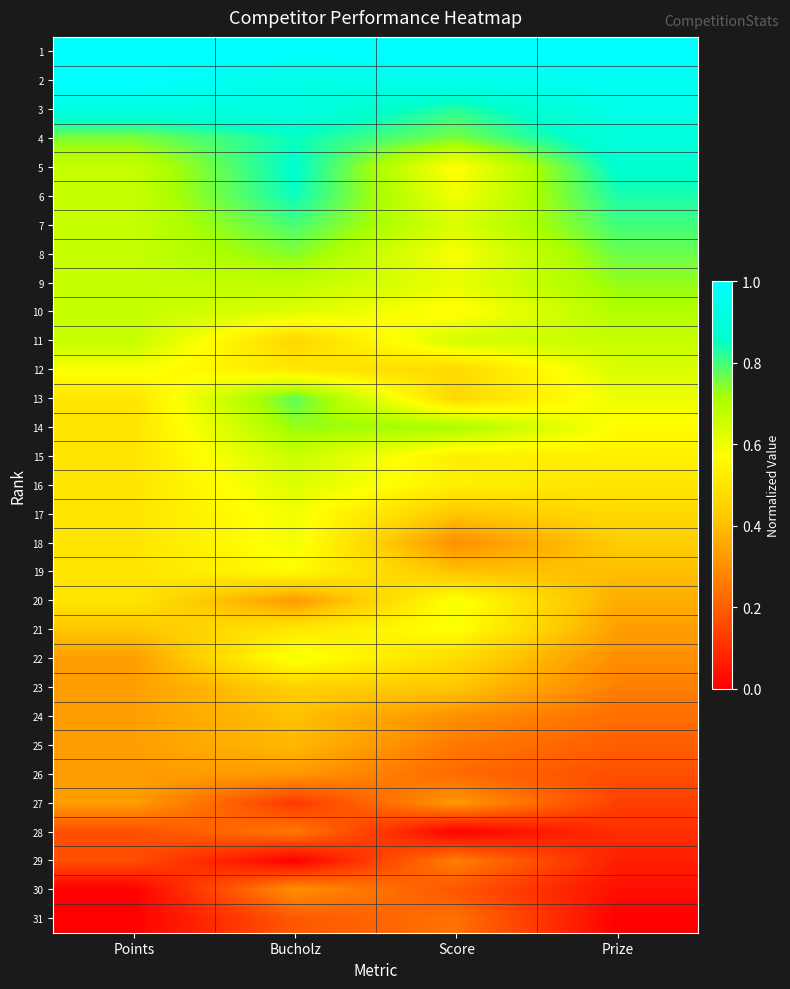

Reading left to right, what are all the values shown in this chart?

1: Points=1.0	Bucholz=1.0	Score=1.0	Prize=1.0
2: Points=1.0	Bucholz=0.9	Score=0.9	Prize=1.0
3: Points=0.9	Bucholz=0.9	Score=0.8	Prize=0.9
4: Points=0.8	Bucholz=0.8	Score=0.8	Prize=0.9
5: Points=0.7	Bucholz=0.9	Score=0.6	Prize=0.9
6: Points=0.7	Bucholz=0.8	Score=0.6	Prize=0.8
7: Points=0.7	Bucholz=0.8	Score=0.6	Prize=0.8
8: Points=0.7	Bucholz=0.7	Score=0.6	Prize=0.8
9: Points=0.7	Bucholz=0.7	Score=0.6	Prize=0.7
10: Points=0.7	Bucholz=0.6	Score=0.6	Prize=0.7
11: Points=0.7	Bucholz=0.5	Score=0.6	Prize=0.7
12: Points=0.6	Bucholz=0.5	Score=0.5	Prize=0.6
13: Points=0.5	Bucholz=0.8	Score=0.5	Prize=0.6
14: Points=0.5	Bucholz=0.7	Score=0.7	Prize=0.6
15: Points=0.5	Bucholz=0.7	Score=0.5	Prize=0.5
16: Points=0.5	Bucholz=0.6	Score=0.5	Prize=0.5
17: Points=0.5	Bucholz=0.6	Score=0.4	Prize=0.5
18: Points=0.5	Bucholz=0.6	Score=0.3	Prize=0.4
19: Points=0.5	Bucholz=0.6	Score=0.4	Prize=0.4
20: Points=0.5	Bucholz=0.3	Score=0.6	Prize=0.4
21: Points=0.4	Bucholz=0.5	Score=0.6	Prize=0.3
22: Points=0.3	Bucholz=0.6	Score=0.5	Prize=0.3
23: Points=0.3	Bucholz=0.4	Score=0.4	Prize=0.3
24: Points=0.3	Bucholz=0.4	Score=0.3	Prize=0.2
25: Points=0.3	Bucholz=0.4	Score=0.3	Prize=0.2
26: Points=0.3	Bucholz=0.3	Score=0.2	Prize=0.2
27: Points=0.3	Bucholz=0.1	Score=0.3	Prize=0.1
28: Points=0.2	Bucholz=0.3	Score=0.0	Prize=0.1
29: Points=0.2	Bucholz=0.0	Score=0.3	Prize=0.1
30: Points=0.0	Bucholz=0.3	Score=0.2	Prize=0.0
31: Points=0.0	Bucholz=0.2	Score=0.2	Prize=0.0